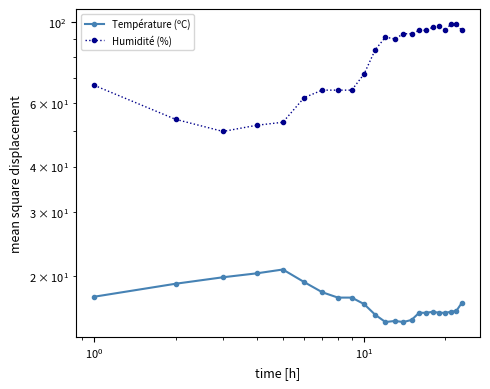

Reading left to right, what are all the values shown in this chart?

Température (ºC): 17.5	19.0	19.8	20.3	20.8	19.2	18.0	17.4	17.4	16.7	15.6	14.9	15.0	14.9	15.1	15.8	15.8	15.9	15.8	15.8	15.9	16.0	16.8
Humidité (%): 67.0	54.0	50.0	52.0	53.0	62.0	65.0	65.0	65.0	72.0	84.0	91.0	90.0	93.0	93.0	95.0	95.0	97.0	98.0	95.0	99.0	99.0	95.0